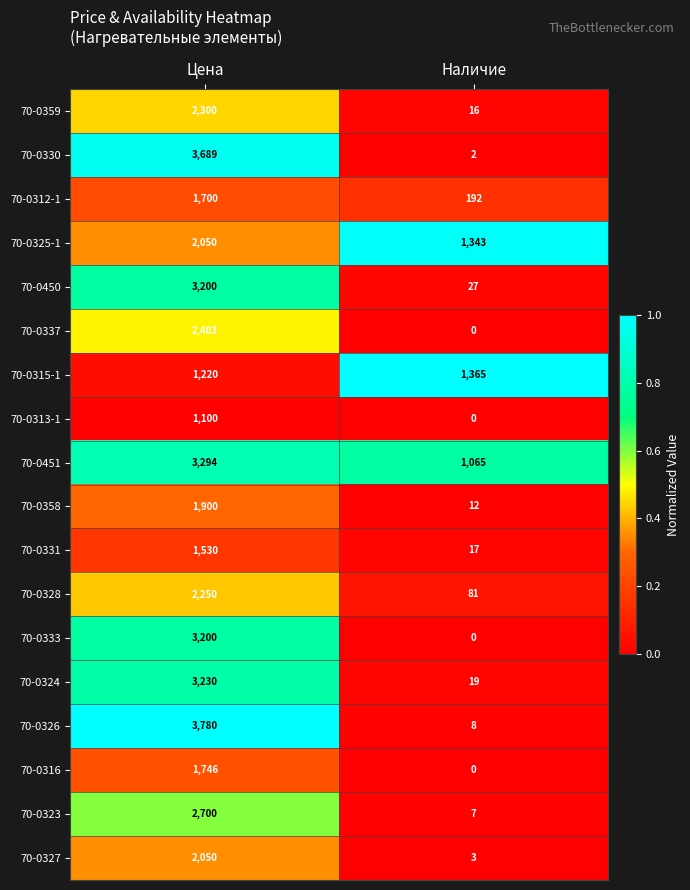

At which label does 70-0323 reach its peak?

Цена